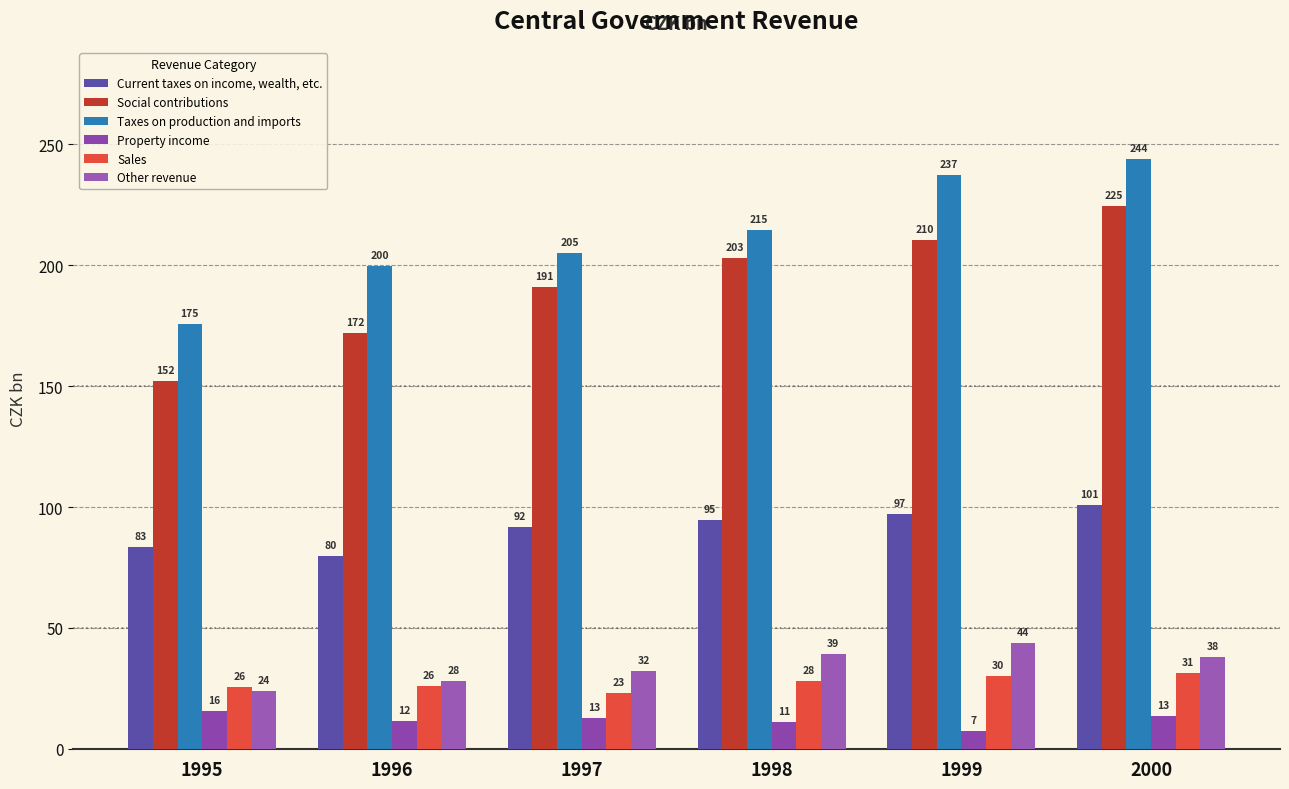

At which category does the chart reach its minimum across all series?

1999